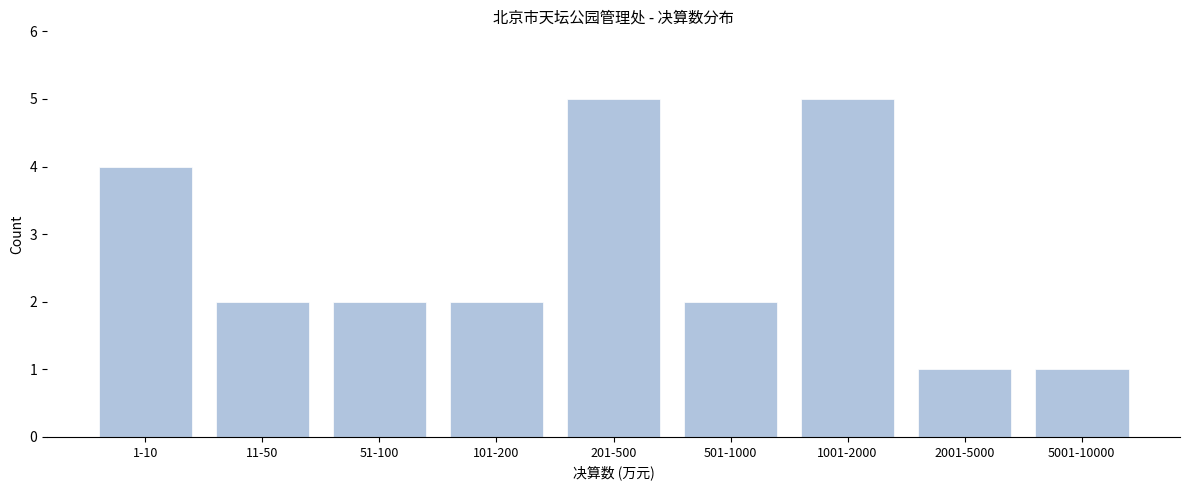

Reading right to left, transcribe all the data shown in this chart.

5001-10000=1	2001-5000=1	1001-2000=5	501-1000=2	201-500=5	101-200=2	51-100=2	11-50=2	1-10=4